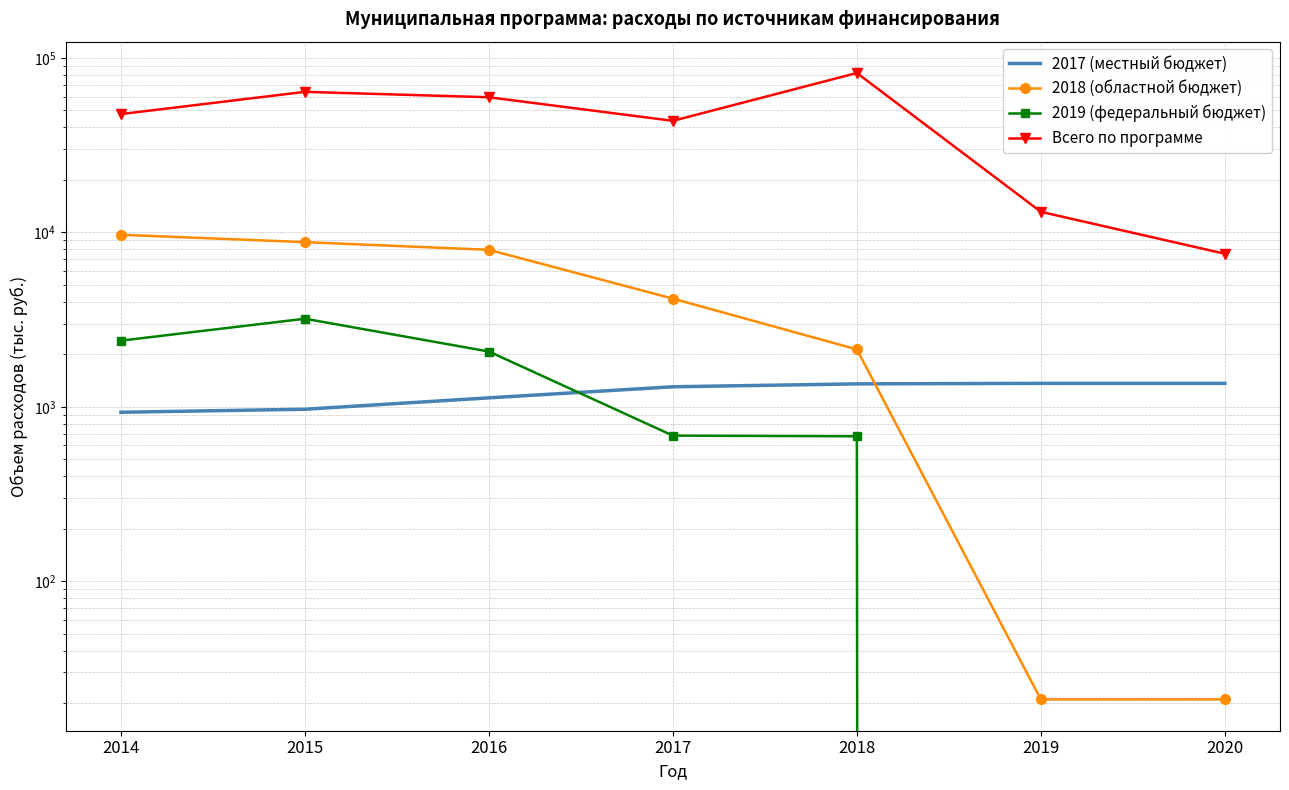

What is the average value of the 2019 (федеральный бюджет) series?

1289.4